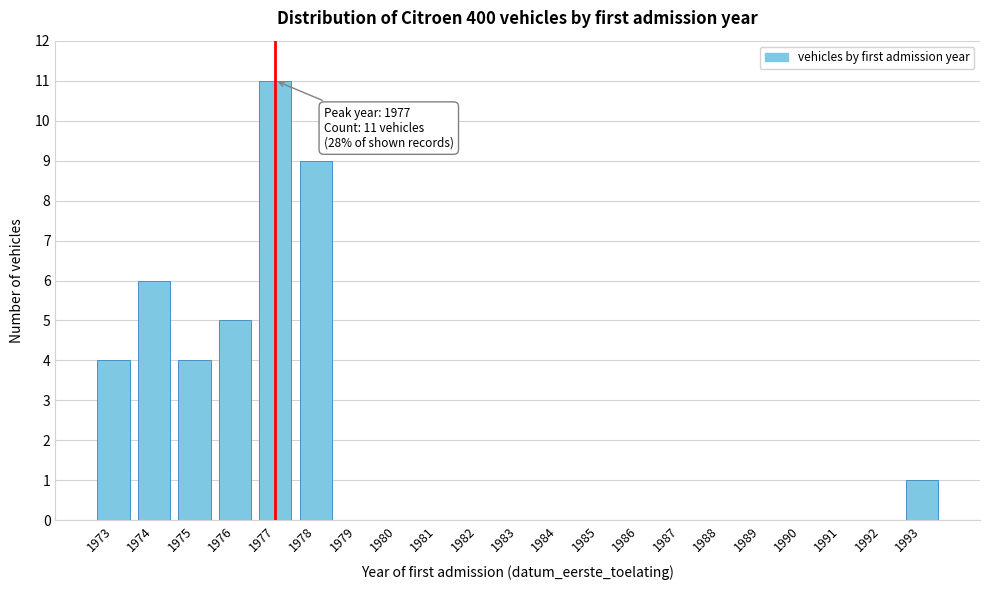

Reading left to right, extract all data points from this chart.

1973=4	1974=6	1975=4	1976=5	1977=11	1978=9	1979=0	1980=0	1981=0	1982=0	1983=0	1984=0	1985=0	1986=0	1987=0	1988=0	1989=0	1990=0	1991=0	1992=0	1993=1